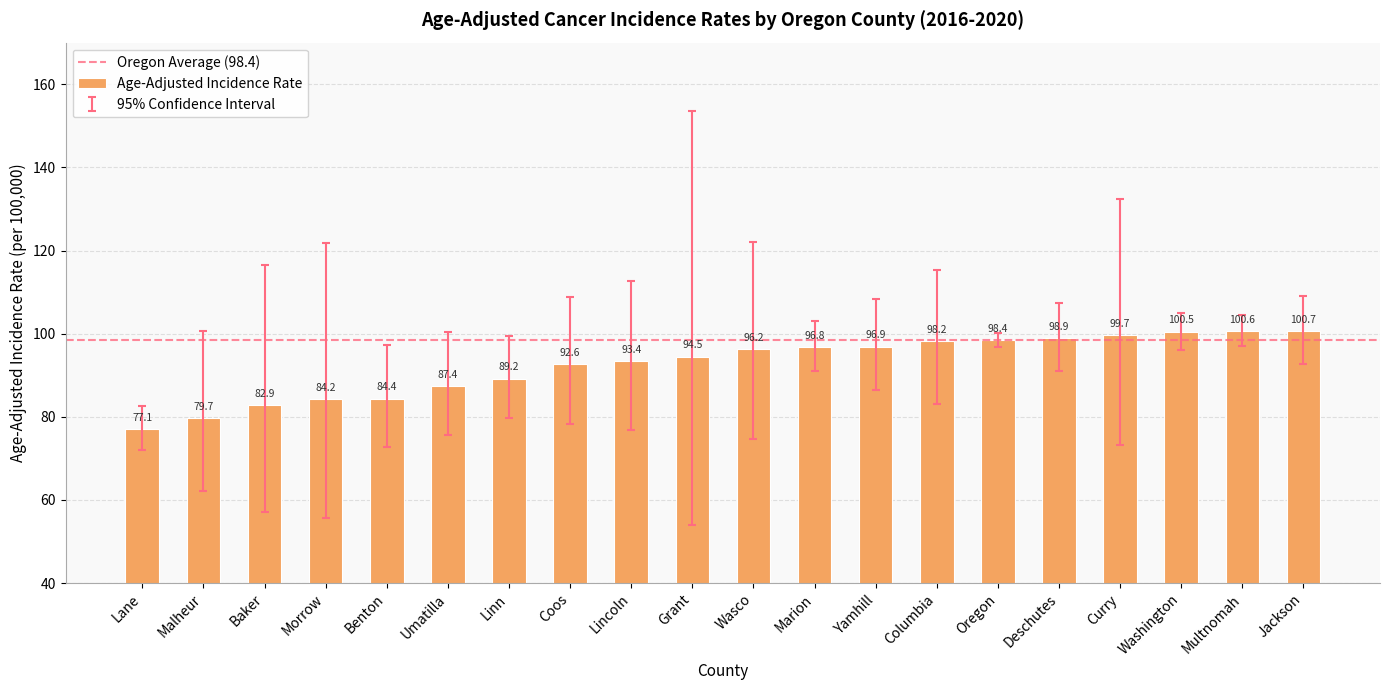

Which has a higher value, Oregon or Lane?

Oregon